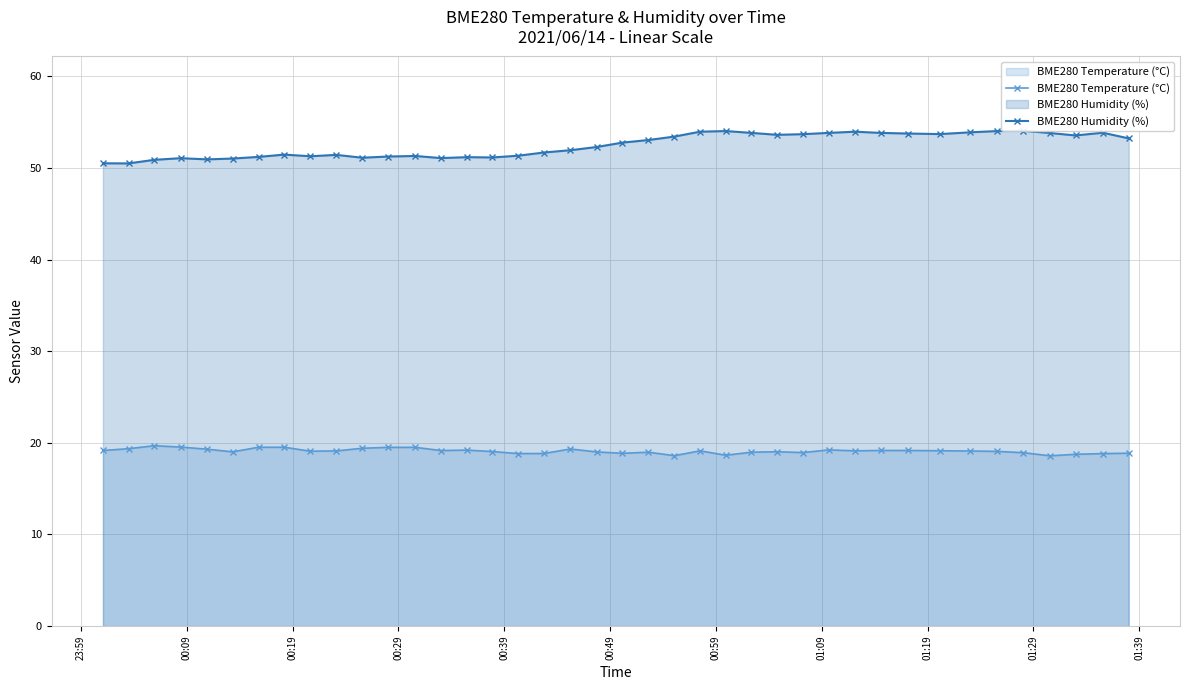

True or false: BME280 Humidity (%) and BME280 Temperature (°C) cross at least once.

False